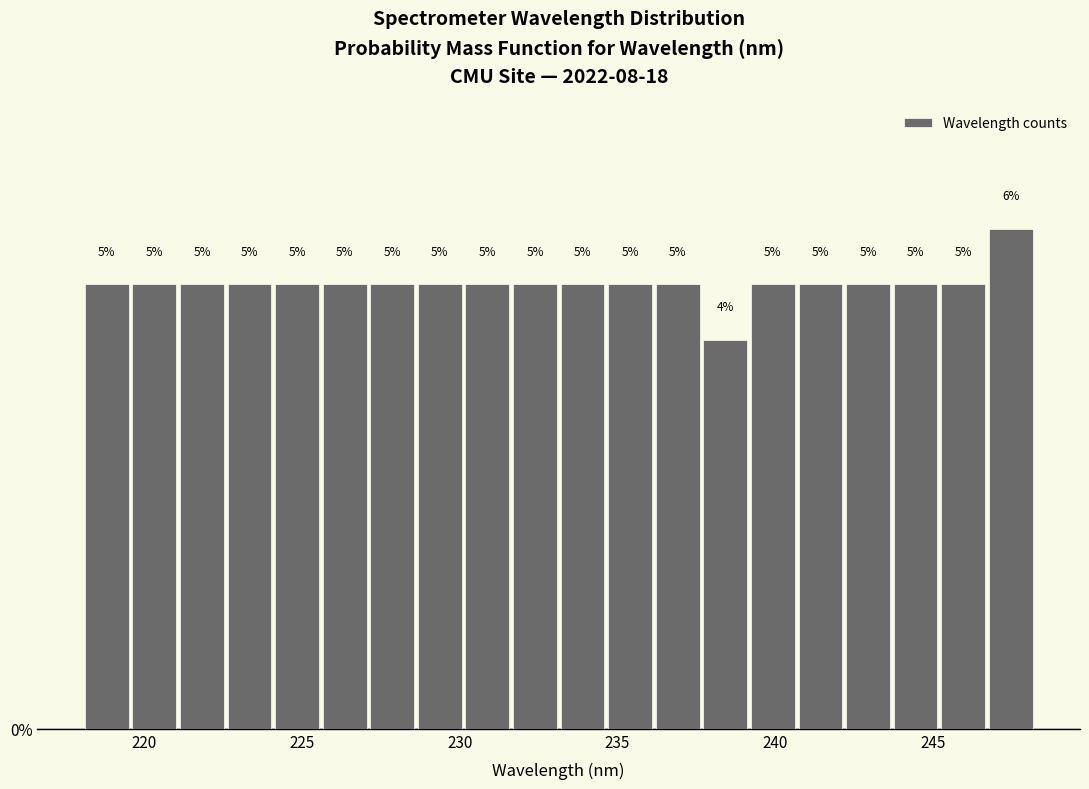

Around what value on the x-axis is the tallest bar? Give the approximate position of its centre, as read against the axis.

247.5